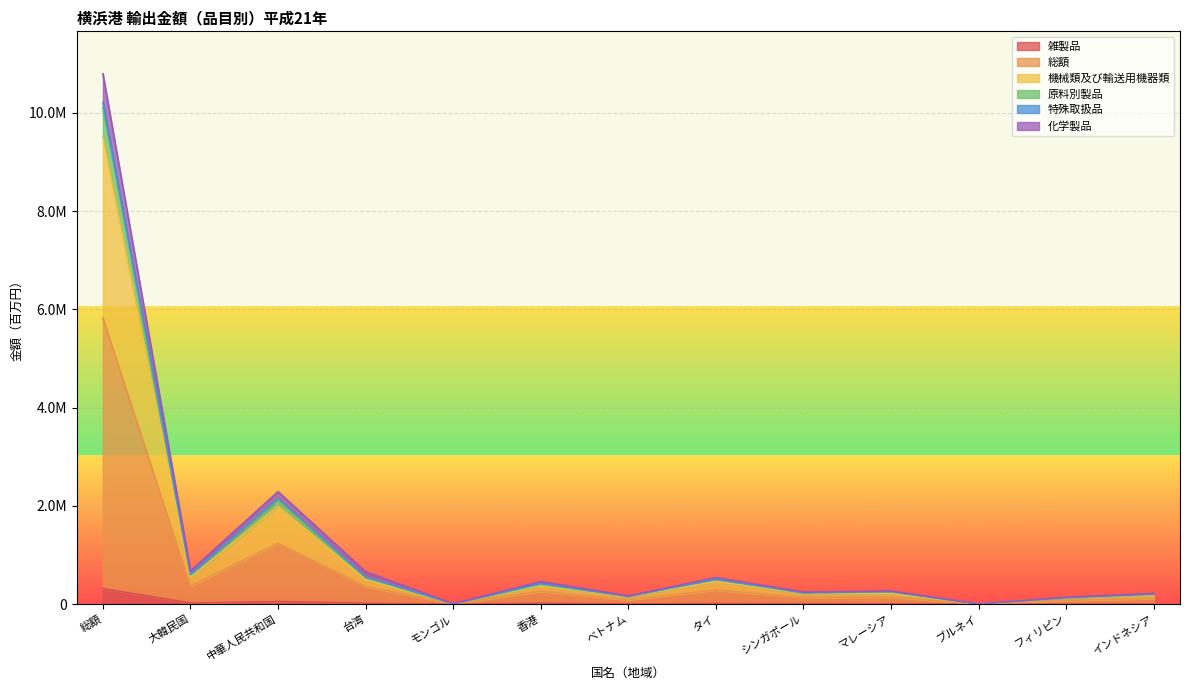

Which category has the highest value in the 雑製品 series?

総額